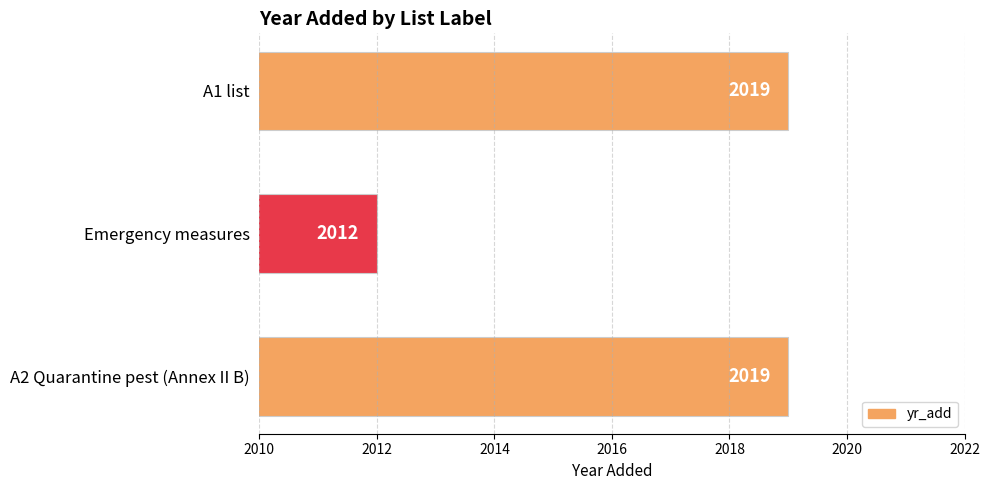

True or false: the data shows 410 at Emergency measures.

False